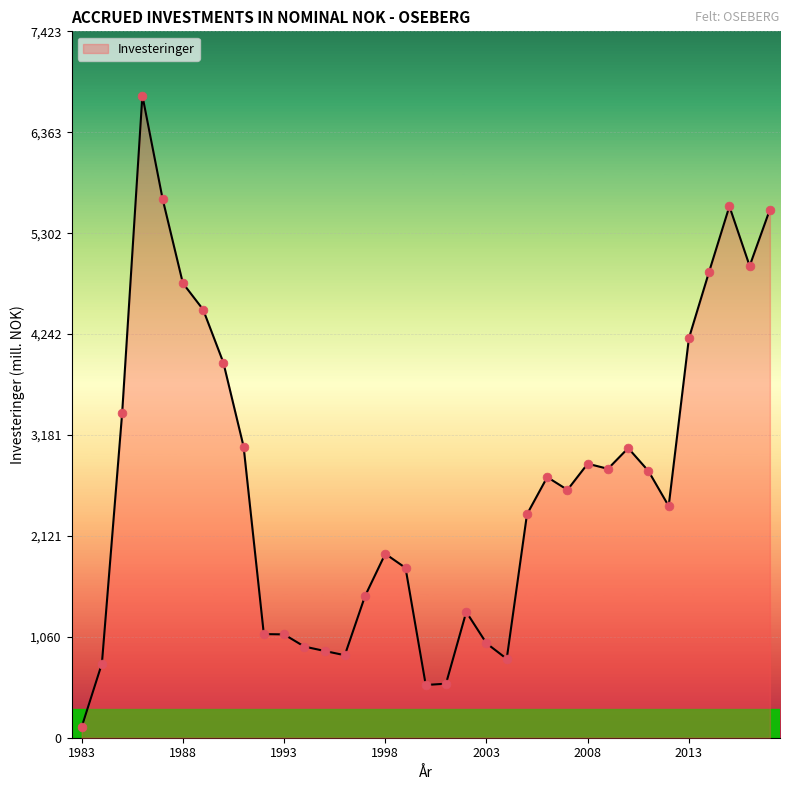

Between 1993 and 1995, which is larger?

1993